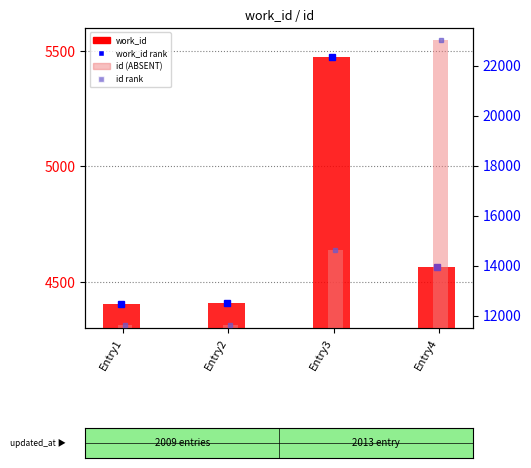

At Entry4, list the series in order from largest to smallest.

id, work_id